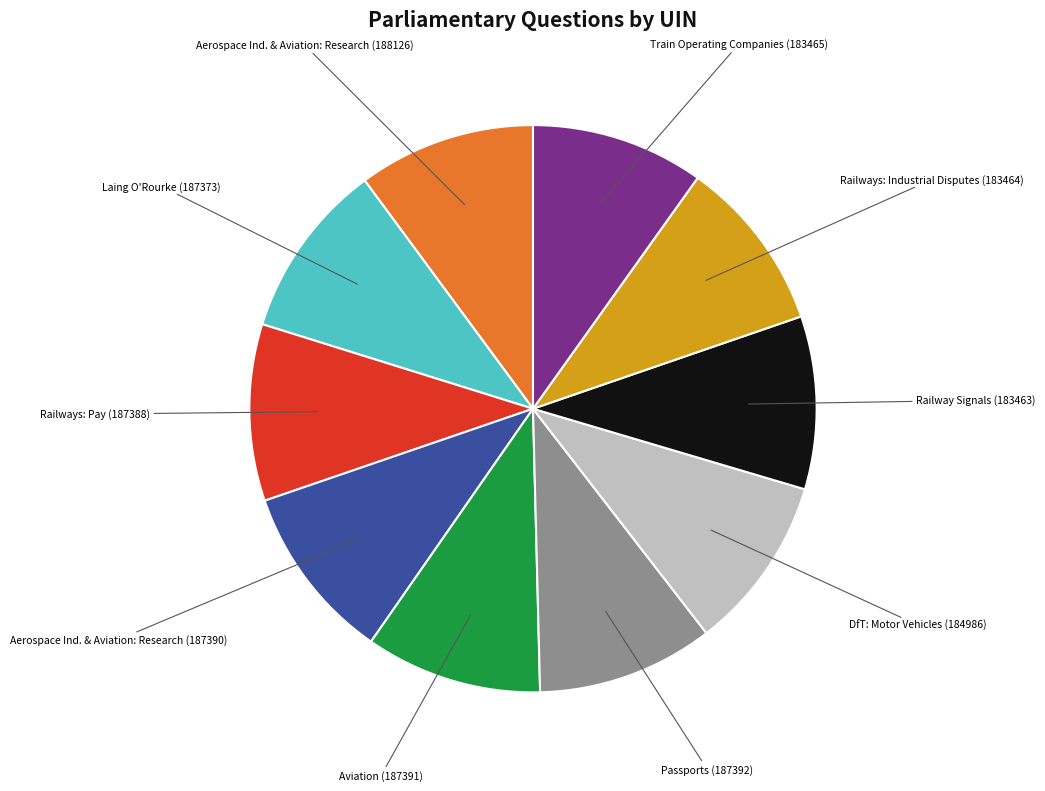

Does any single category account for the majority?

No